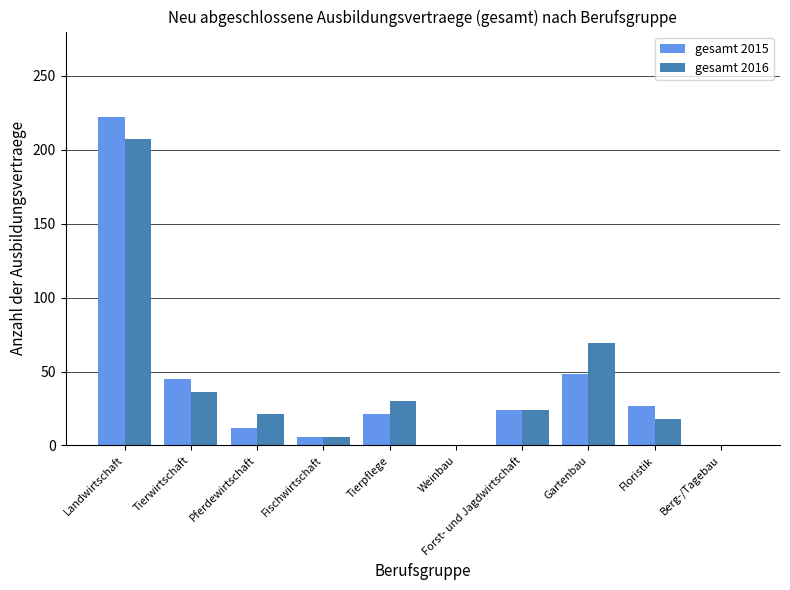

What is the total value across all series at Tierwirtschaft?

81